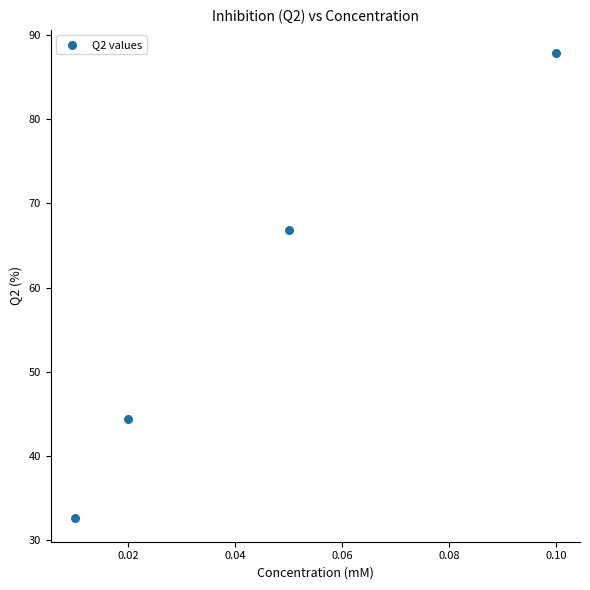

What Y value in the scatter plot is closest to 60?

66.9